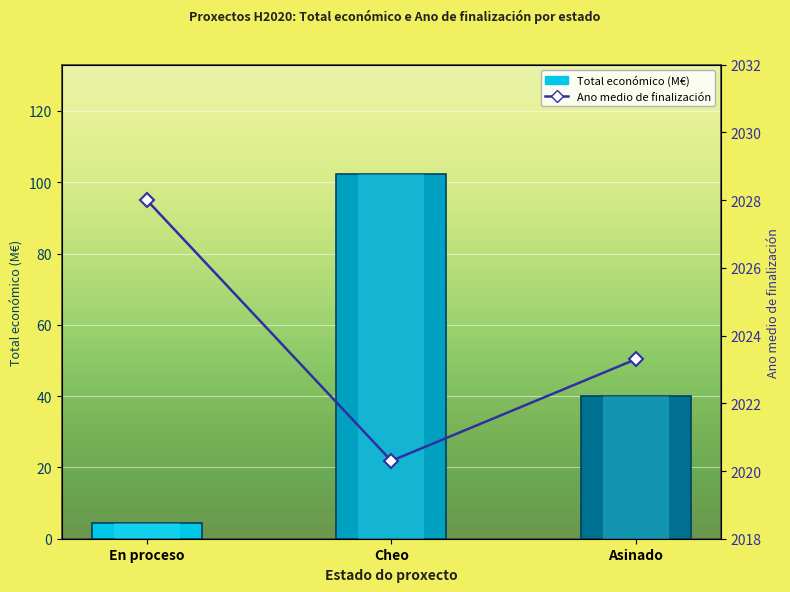

Reading right to left, transcribe all the data shown in this chart.

Total económico (M€): Asinado=40.0	Cheo=102.3	En proceso=4.5
Ano medio de finalización: Asinado=2023.3	Cheo=2020.3	En proceso=2028.0